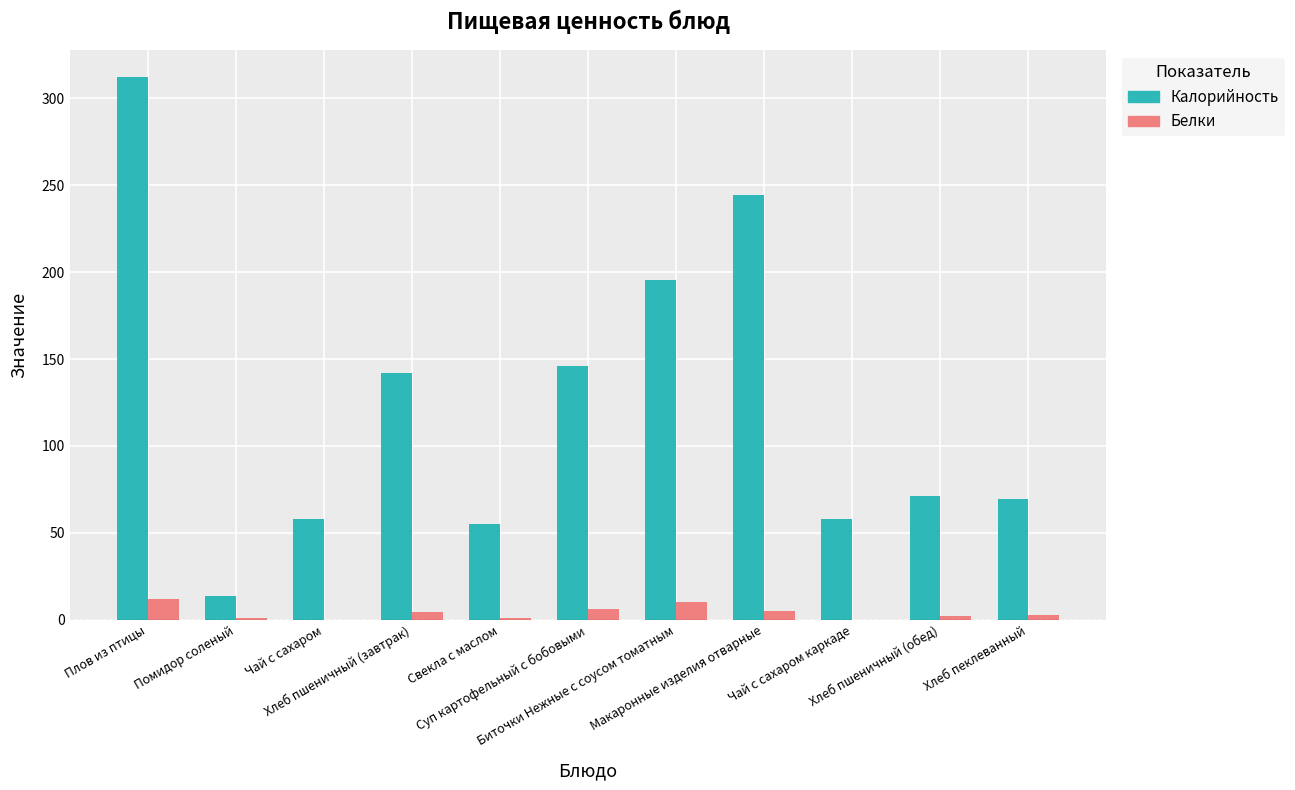

What is the highest value of the Калорийность series?

312.0